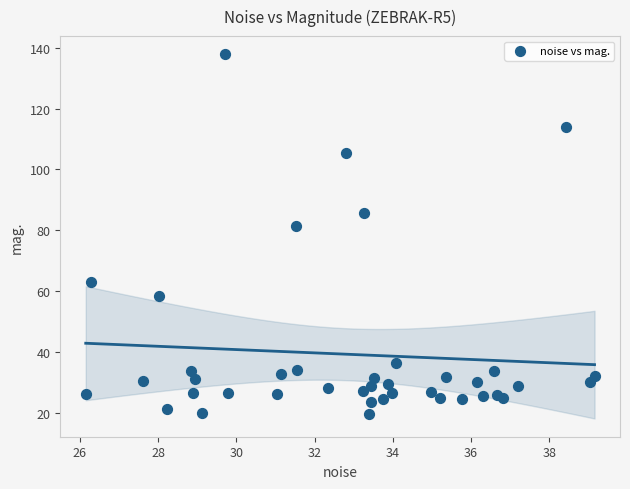

What Y value in the scatter plot is closest to 78?

81.5